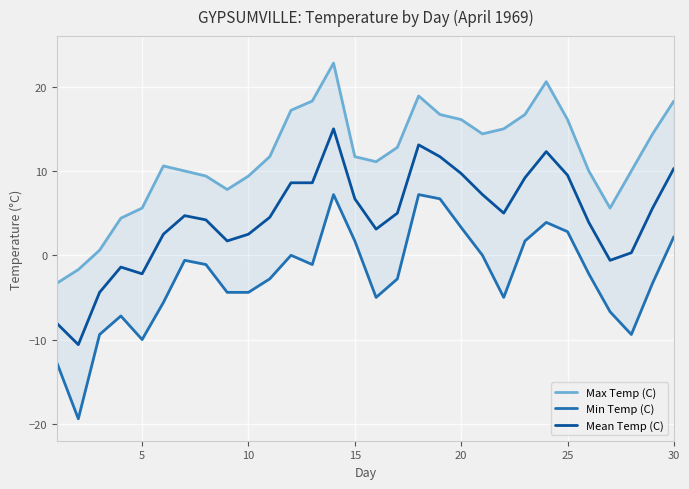

What is the maximum value for Max Temp (C)?

22.8